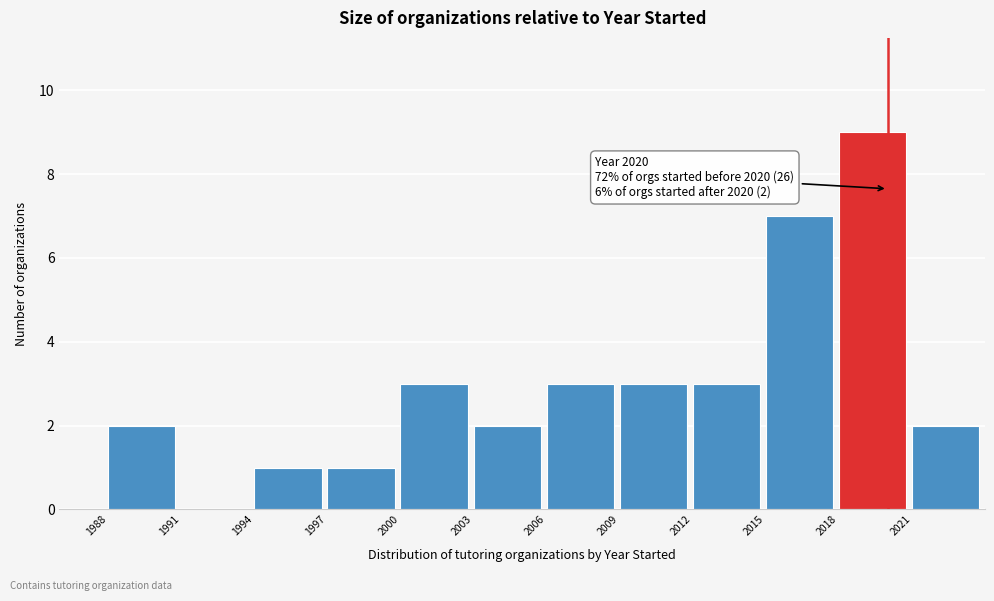

Which range on the x-axis has the tallest bar?

2018 to 2021